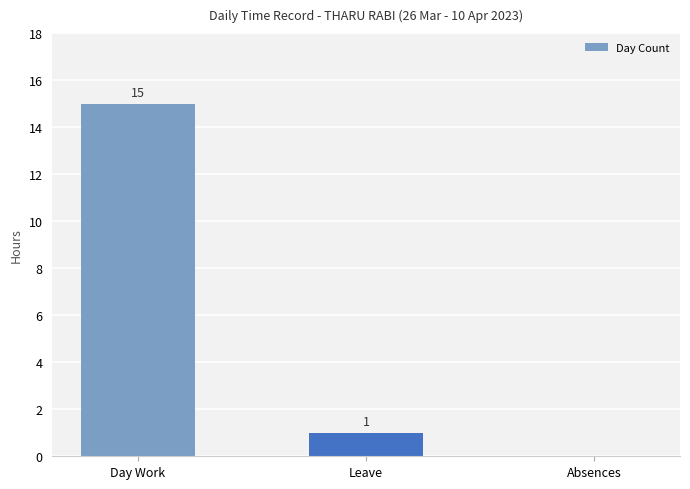

Where is the data nearest to the value 7?

Leave